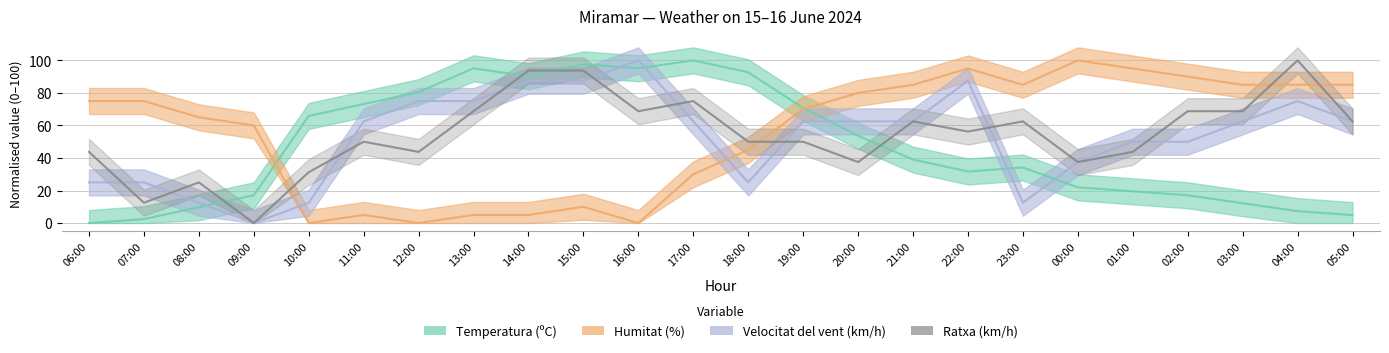

At which label is Humitat (%) closest to 50?

18:00